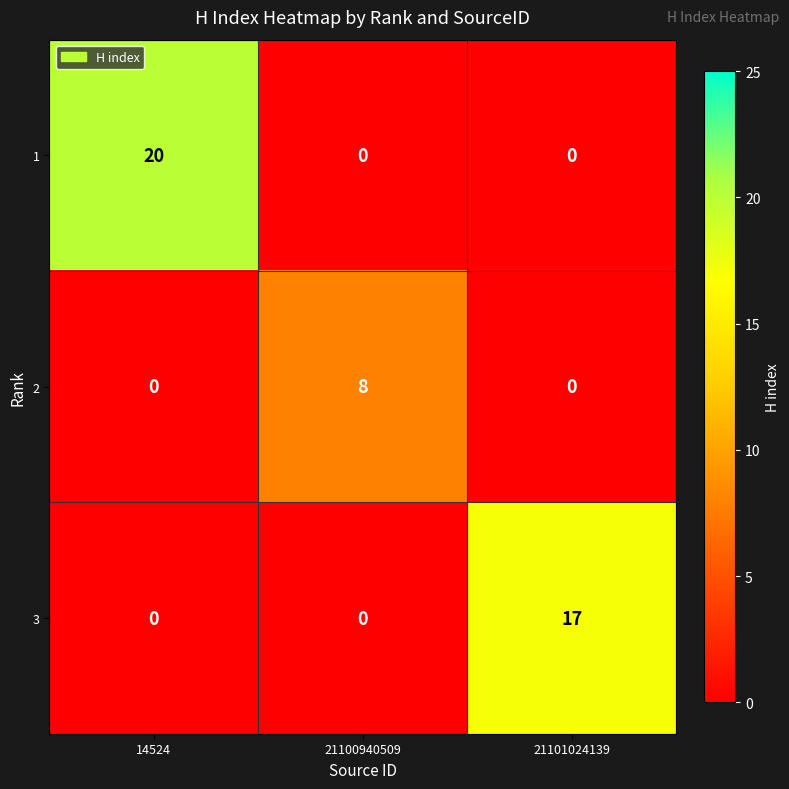

Reading left to right, what are all the values shown in this chart?

1: 14524=20	21100940509=0	21101024139=0
2: 14524=0	21100940509=8	21101024139=0
3: 14524=0	21100940509=0	21101024139=17